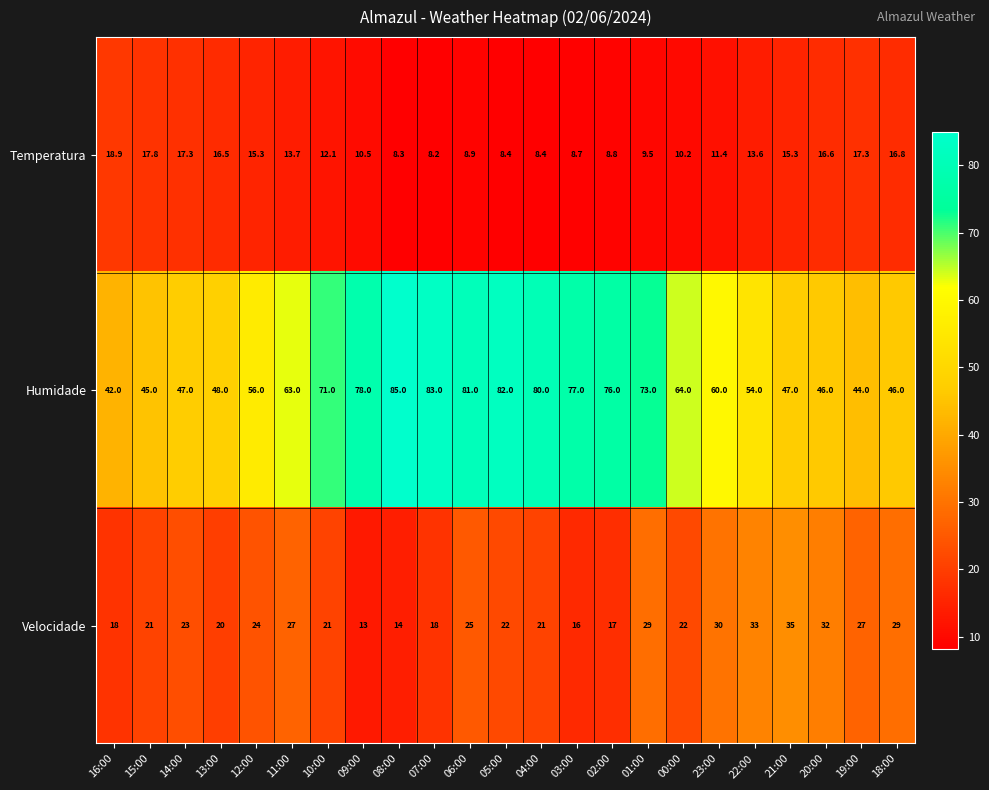

How many data points in Velocidade are less than 22?

10